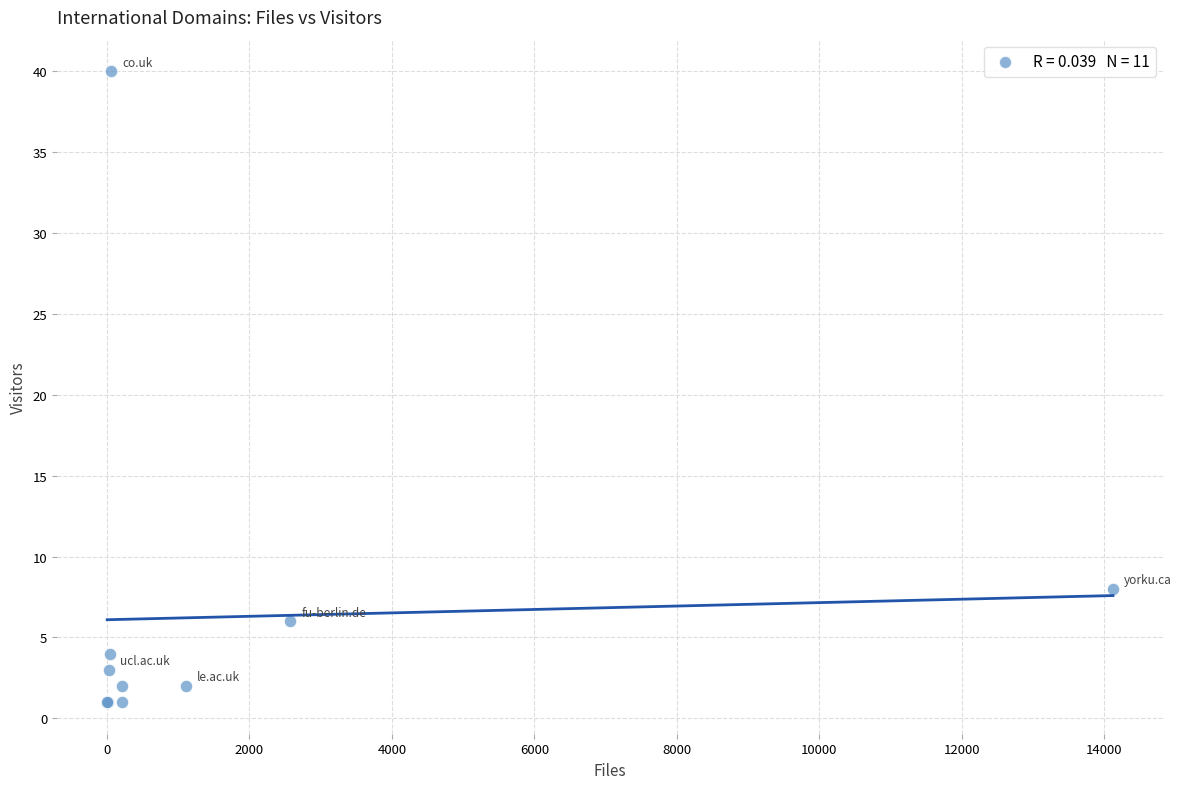

What Y value in the scatter plot is closest to 20?

8